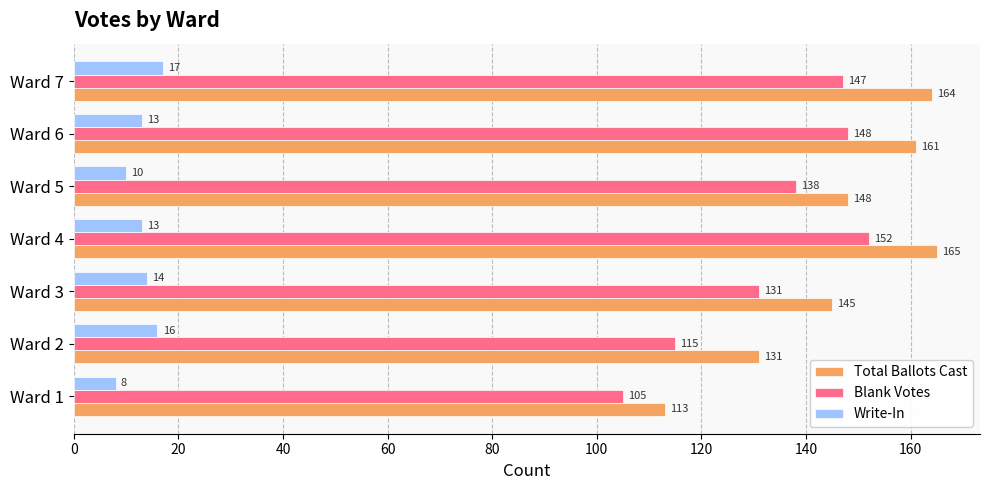

At how many categories does at least one series exceed 139?

5